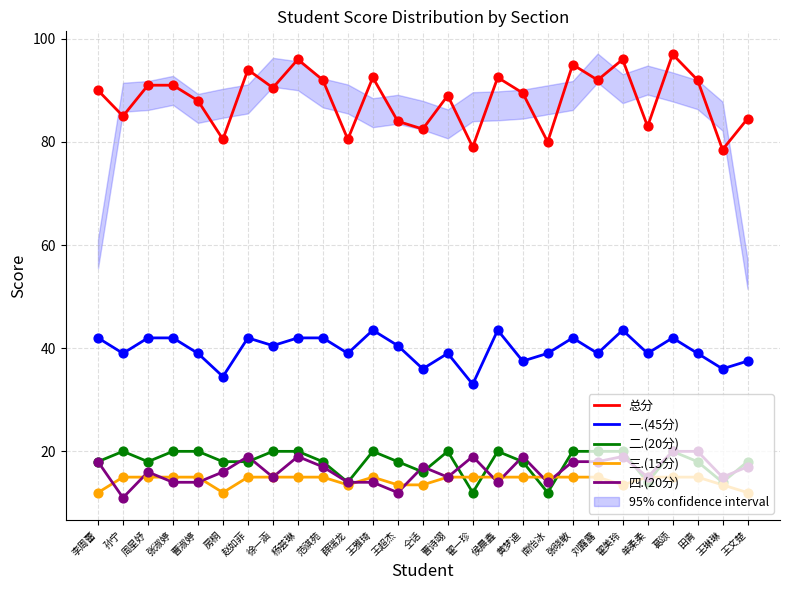

What are all the series names shown in the legend?

总分, 一.(45分), 二.(20分), 三.(15分), 四.(20分)